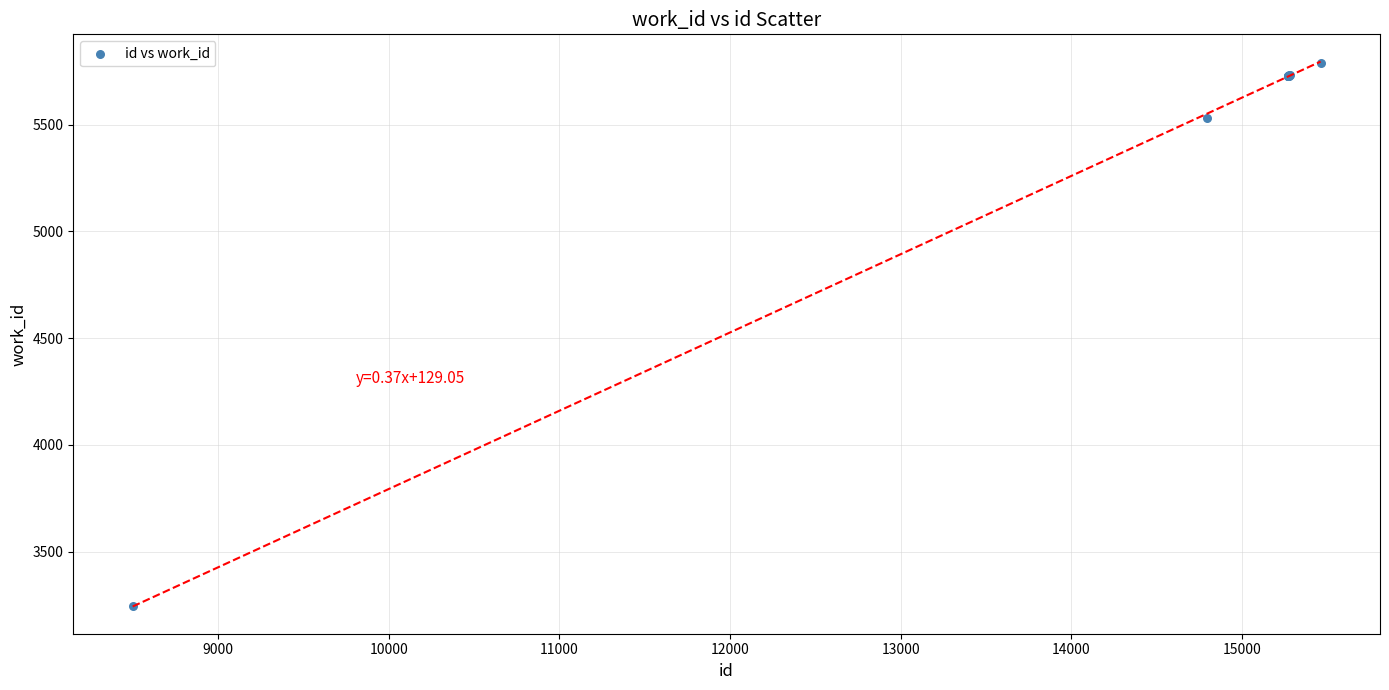

What Y value in the scatter plot is closest to 4516?

5531